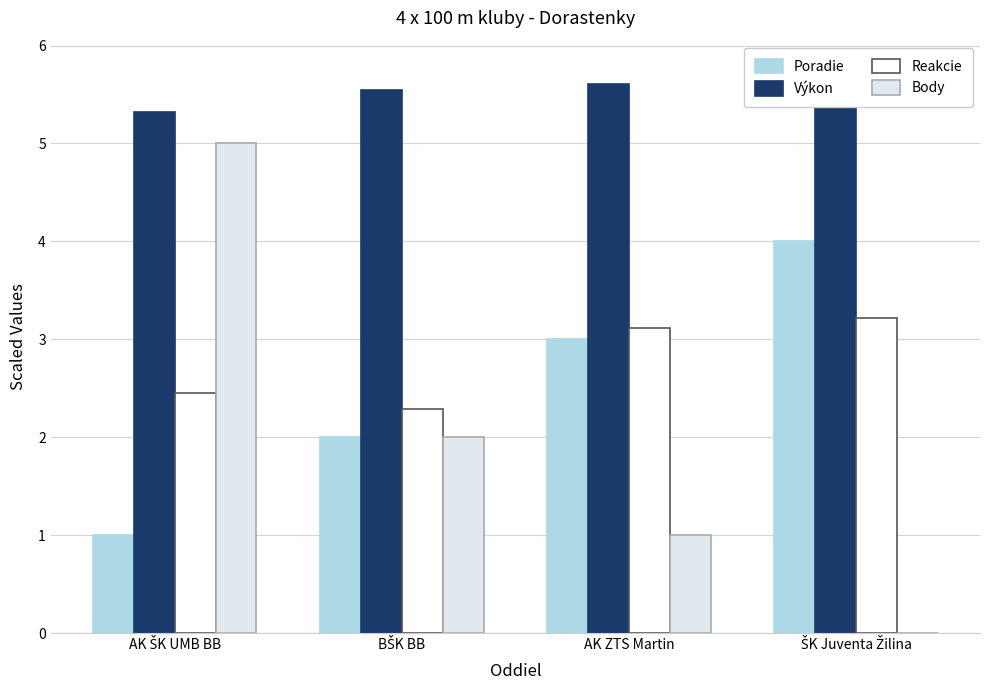

Rank the categories by Výkon value from lowest to highest.

AK ŠK UMB BB, BŠK BB, AK ZTS Martin, ŠK Juventa Žilina